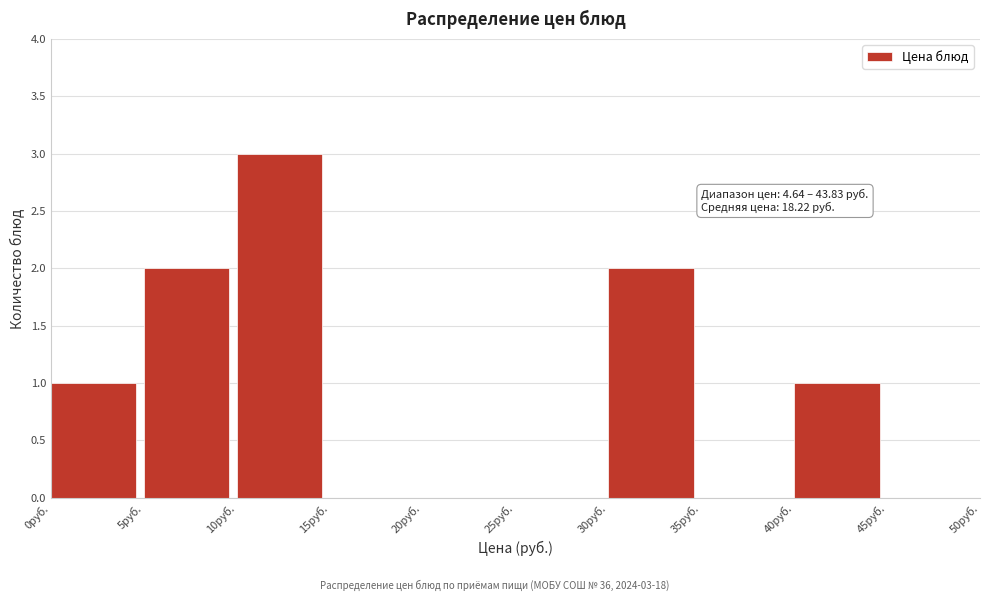

Over which range of the x-axis is the bar tallest?

10 to 15